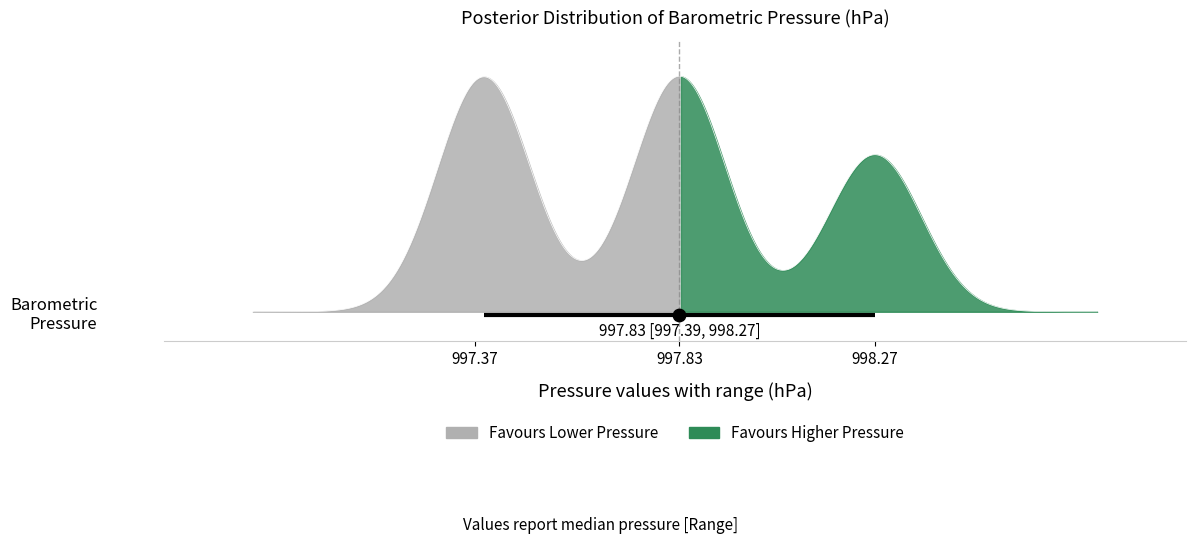

Between 19 and 4, which is larger?

19